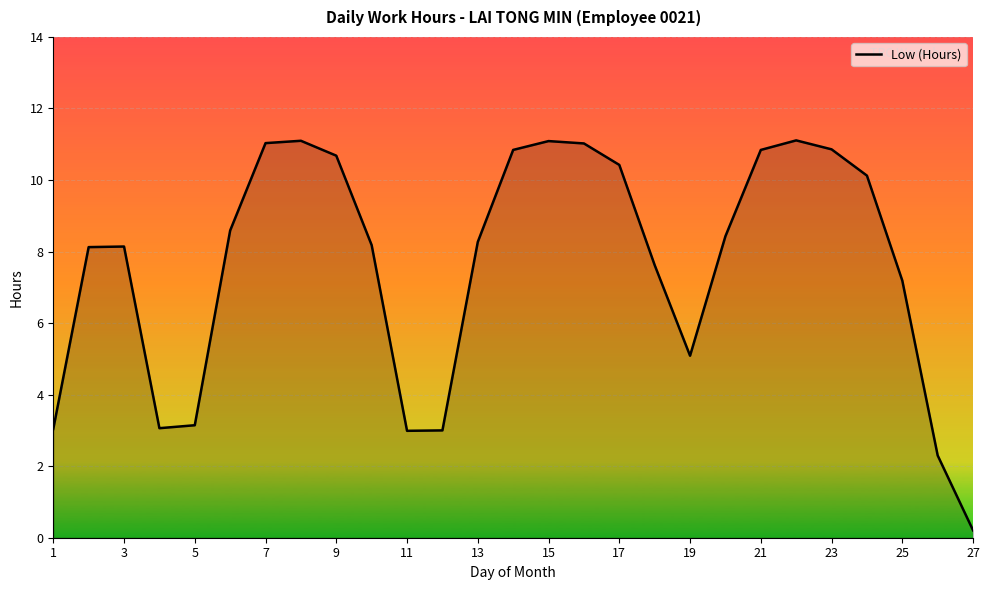

What is the maximum value shown in the chart?

11.1